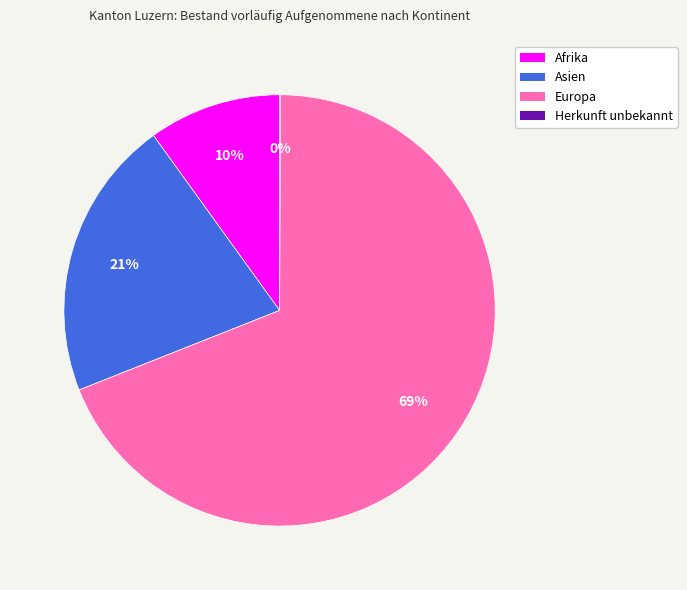

Which category accounts for the majority?

Europa